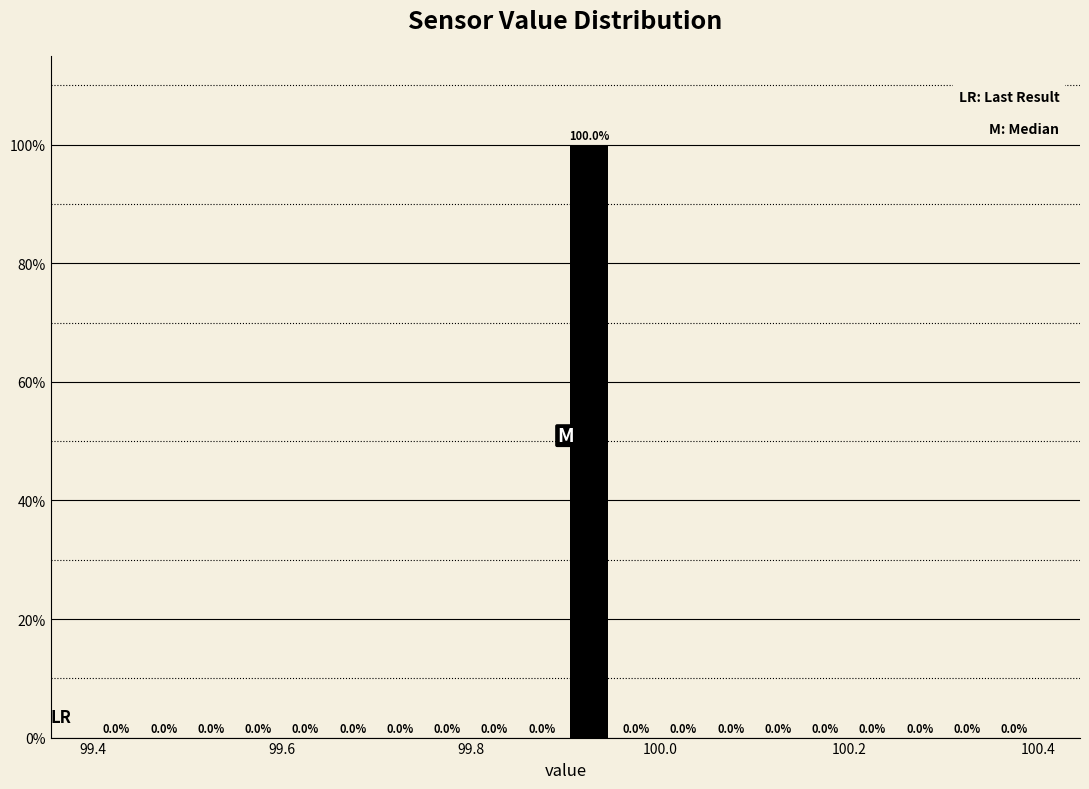

Read against the x-axis, roughly where is the centre of the tallest bar?

99.92